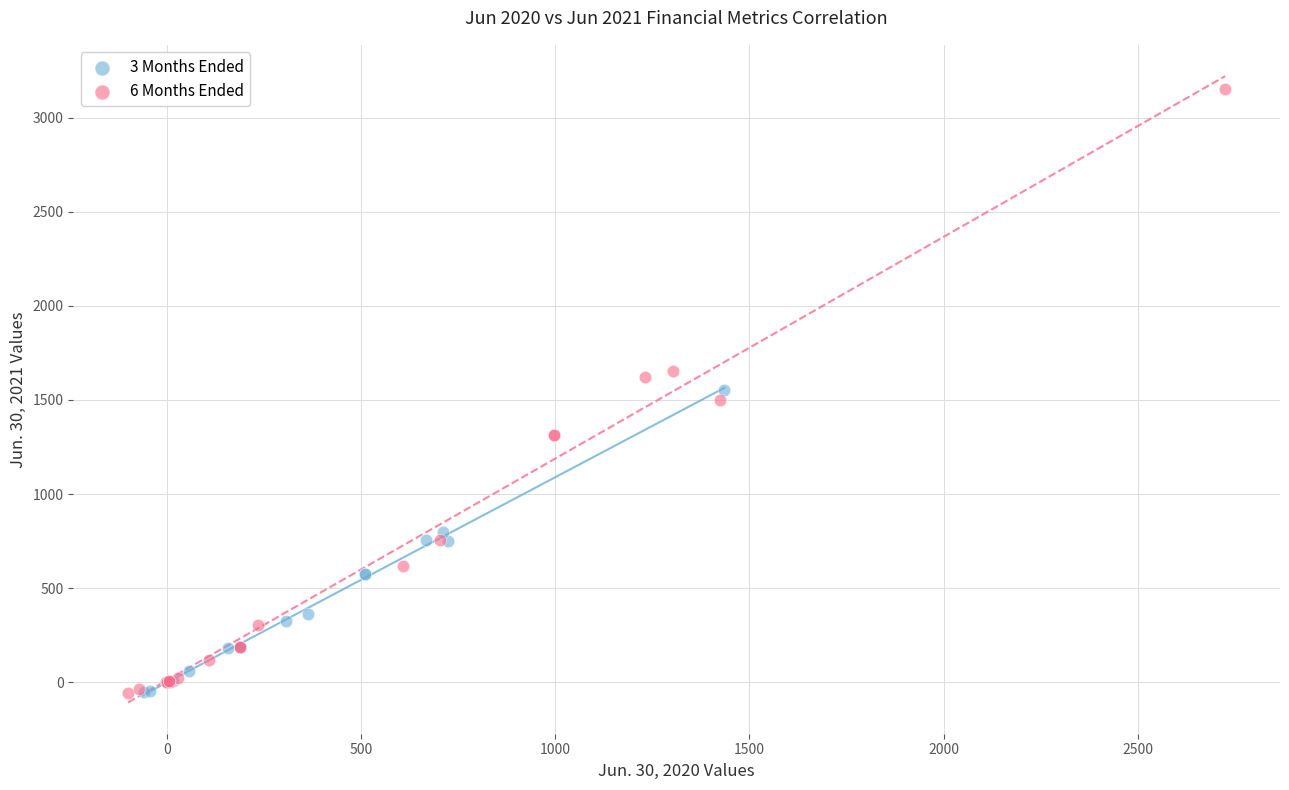

What are all the series names shown in the legend?

3 Months Ended, 6 Months Ended